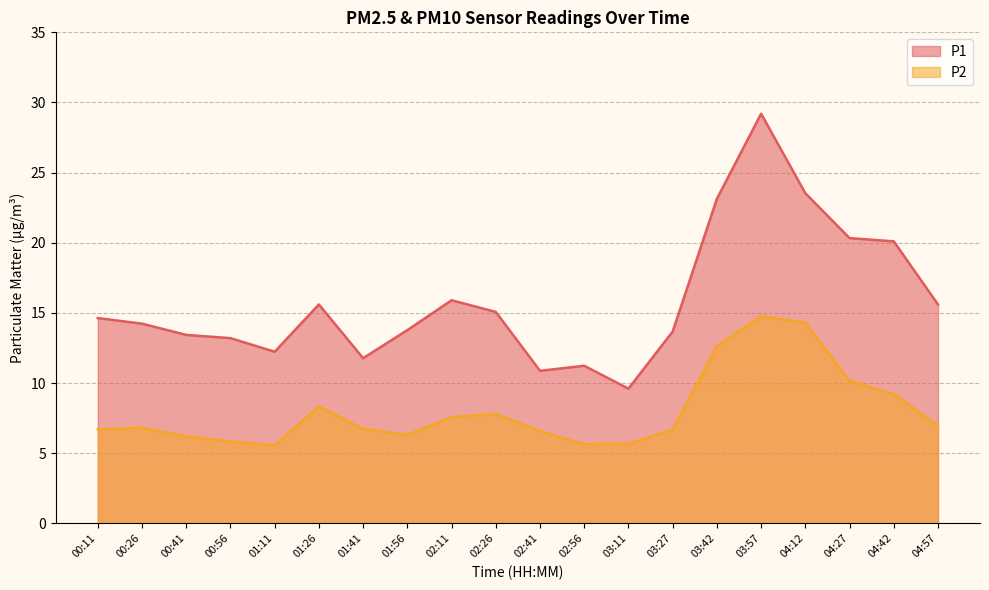

Which series has the largest range (max minus min)?

P1